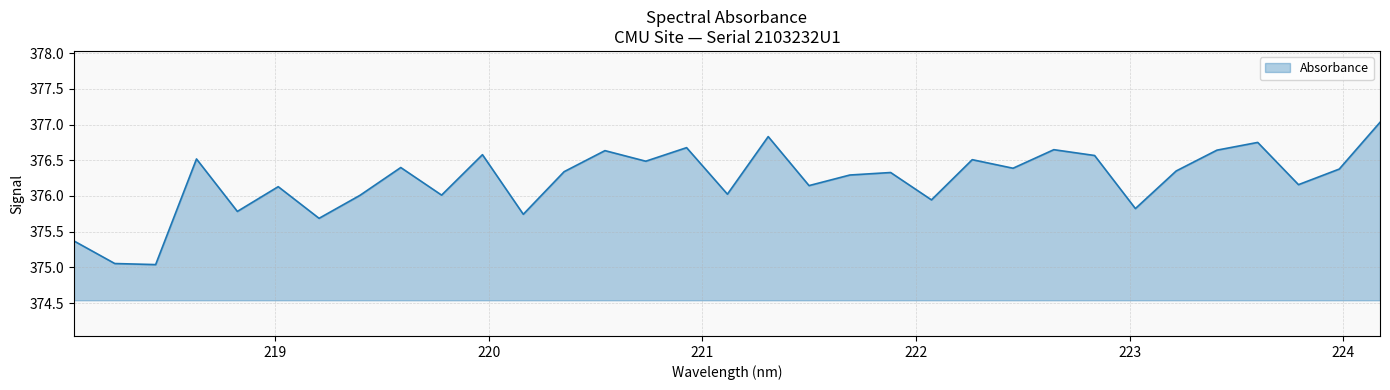

What is the difference between the maximum and minimum values?

2.0